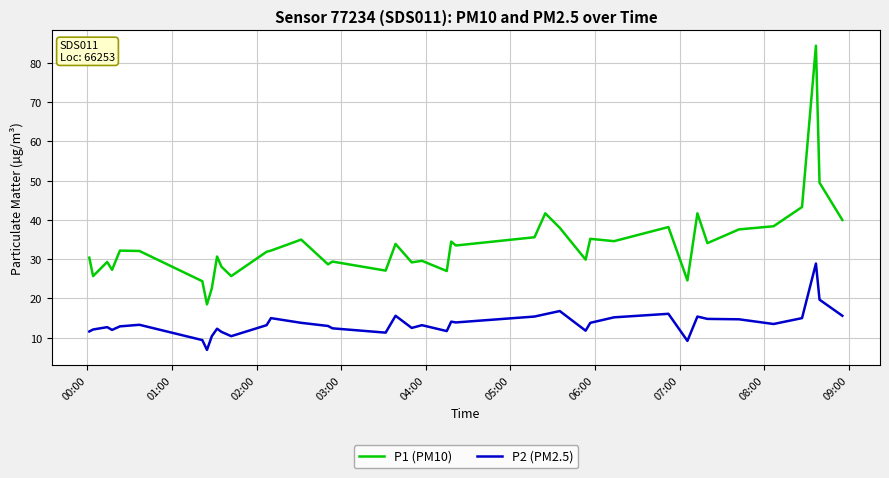

Rank the series by their maximum value, from highest to lowest.

P1 (PM10), P2 (PM2.5)